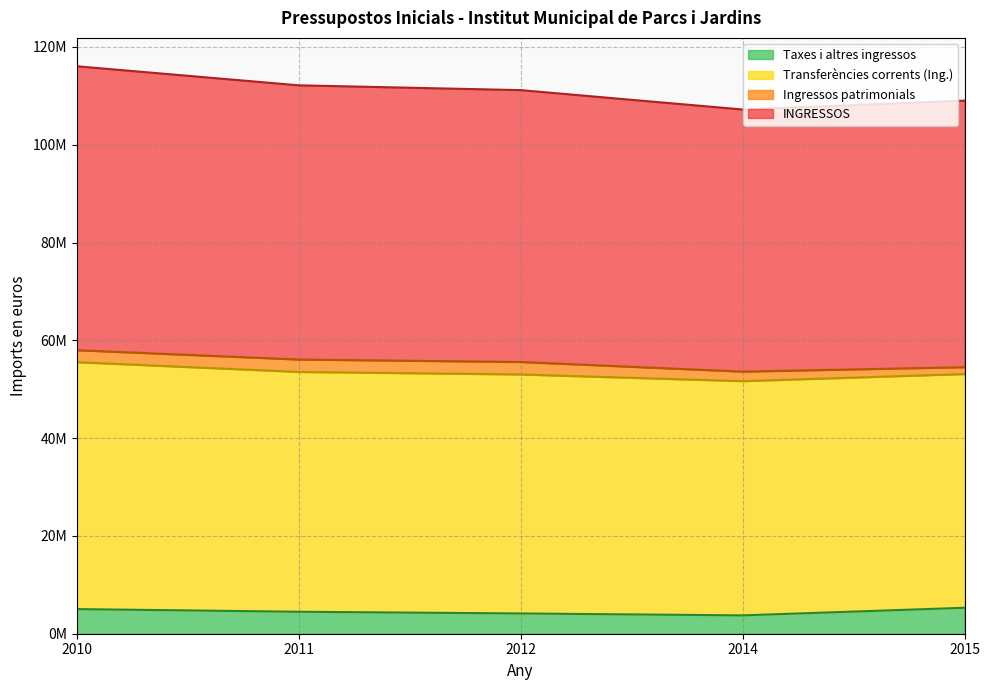

True or false: INGRESSOS and Taxes i altres ingressos cross at least once.

False